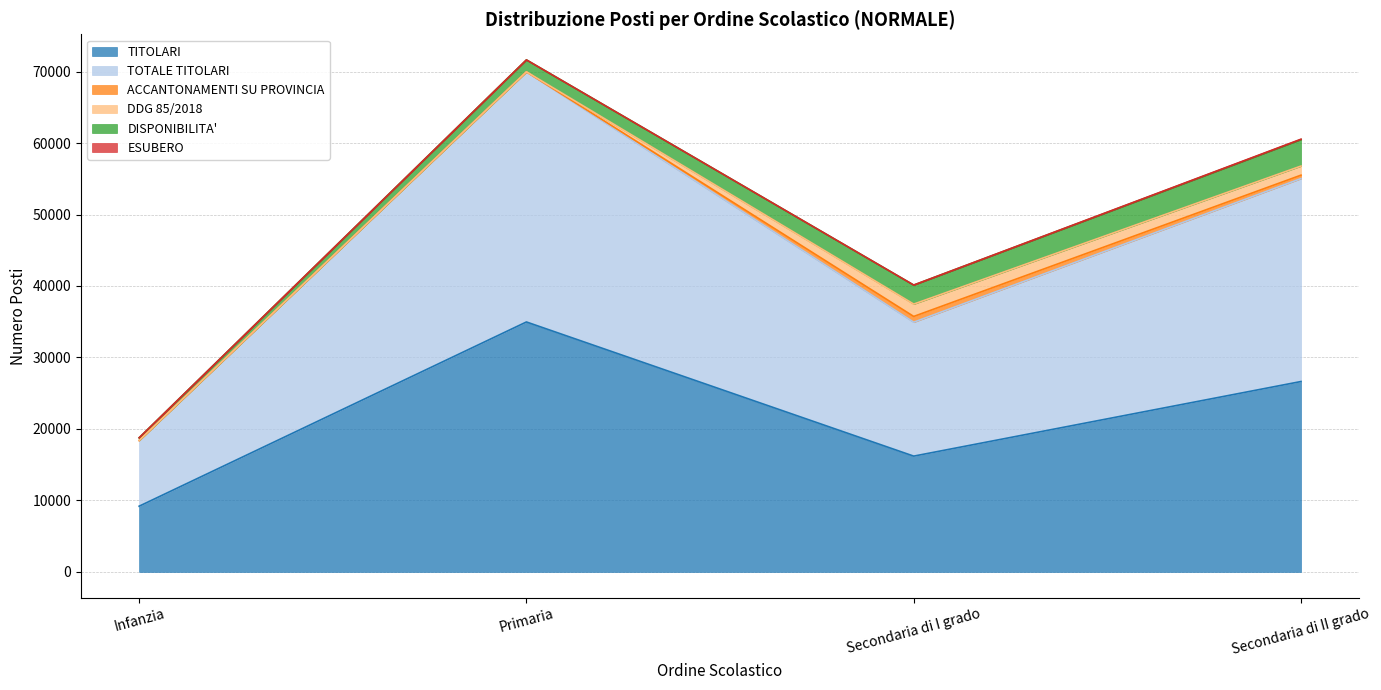

True or false: ACCANTONAMENTI SU PROVINCIA and TITOLARI cross at least once.

False